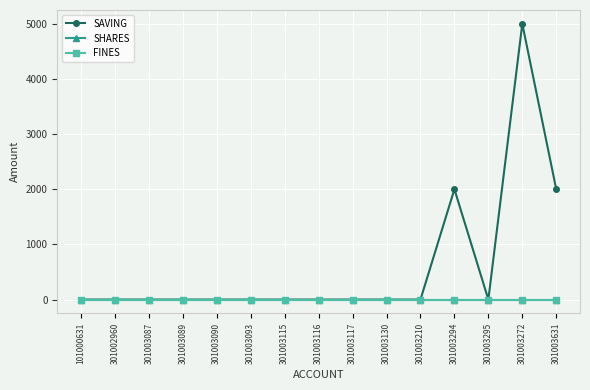

What is the label of the 2nd point from the left?

301002960